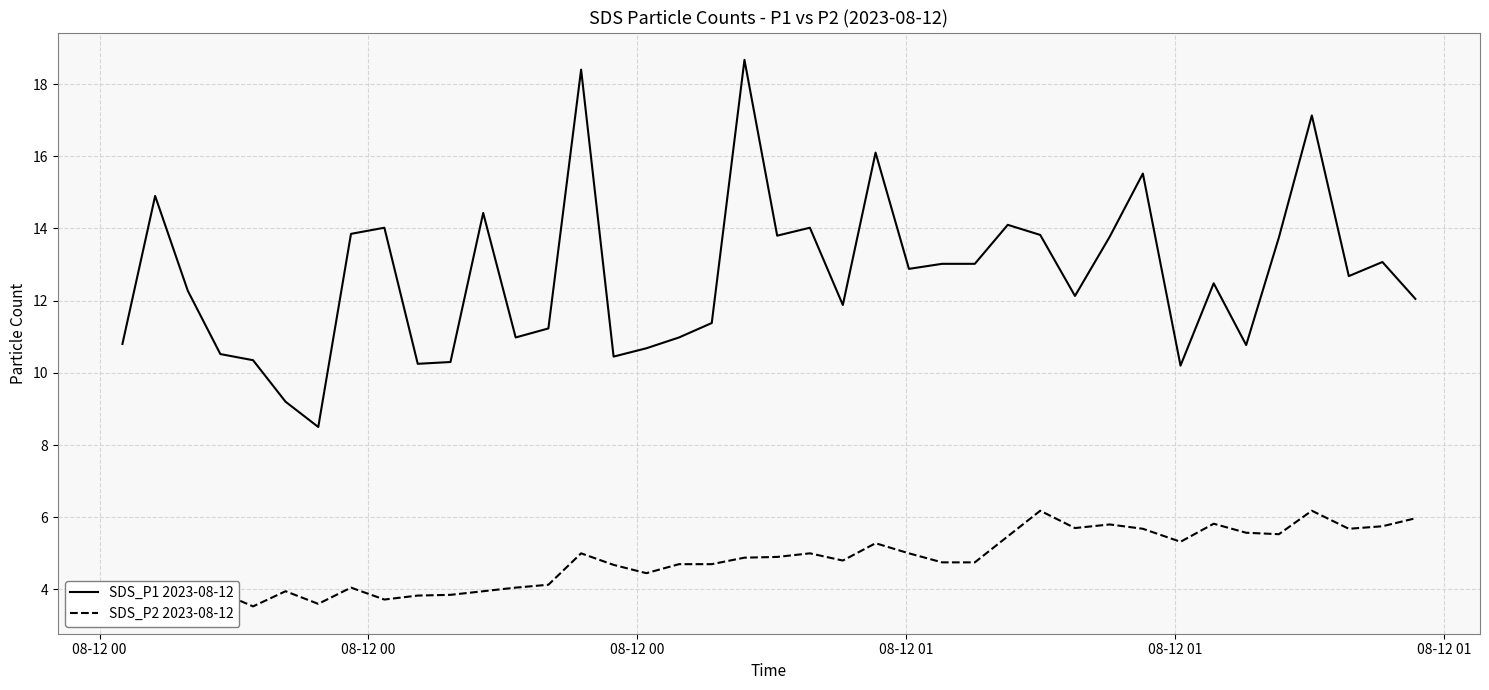

Does the chart have visible grid lines?

Yes